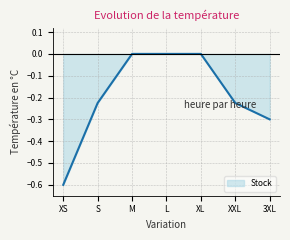

What is the change in value from XL to 3XL?

-0.3